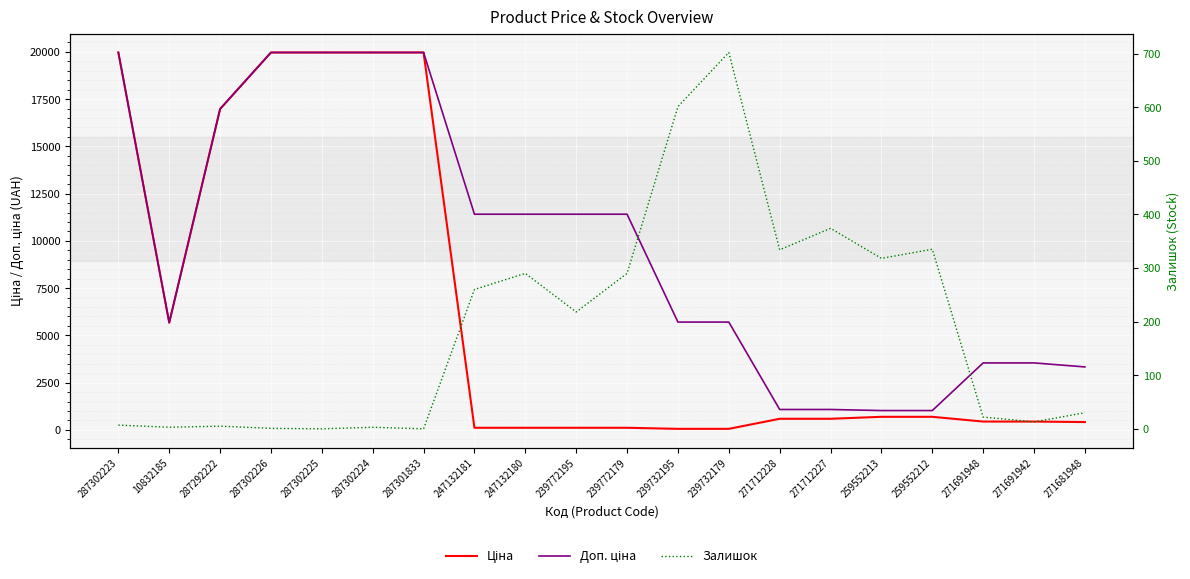

Does the chart display data point markers on the line(s)?

No